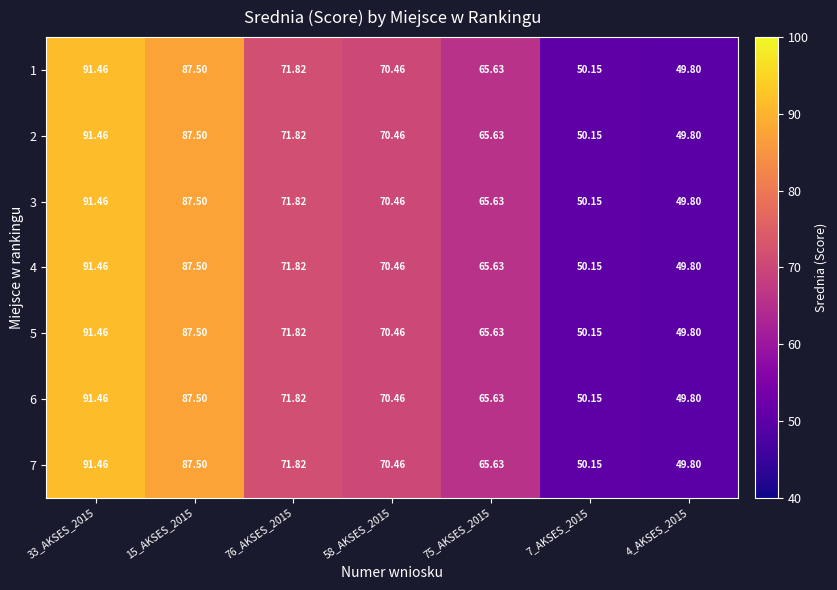

Is the value of 4 at 76_AKSES_2015 greater than the value of 7 at 7_AKSES_2015?

Yes